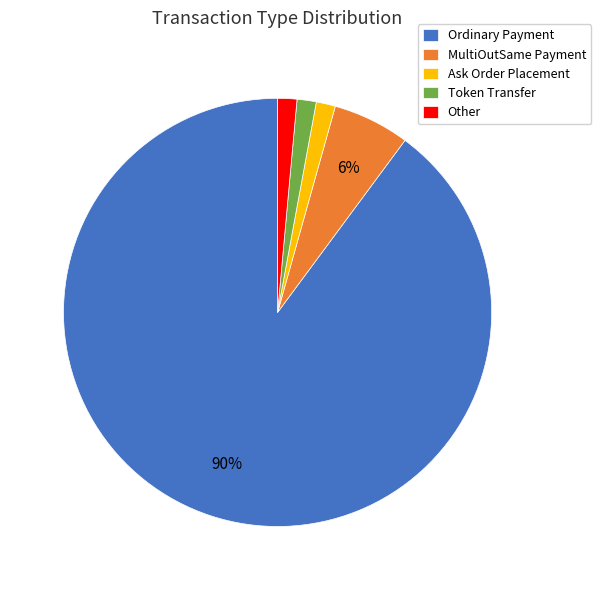

Count the number of slices in the pie.

5